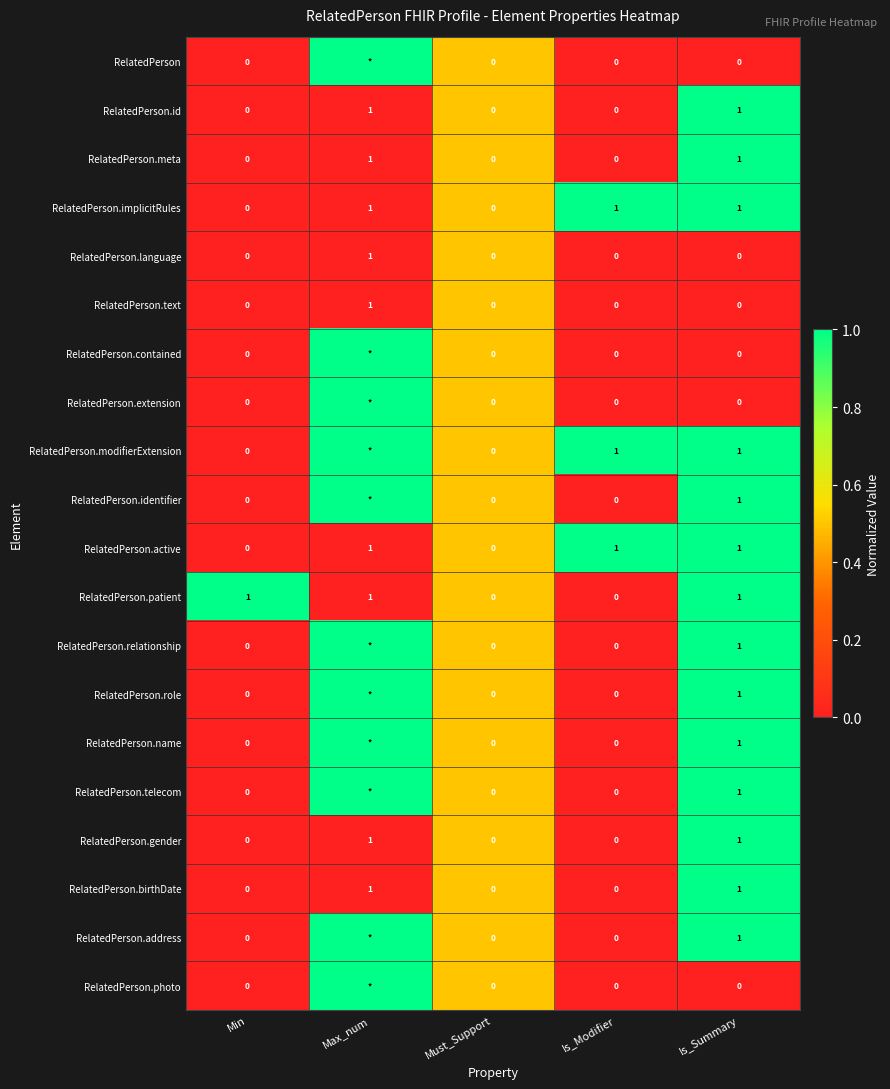

True or false: RelatedPerson.implicitRules has a value of 1 at Is_Modifier.

True